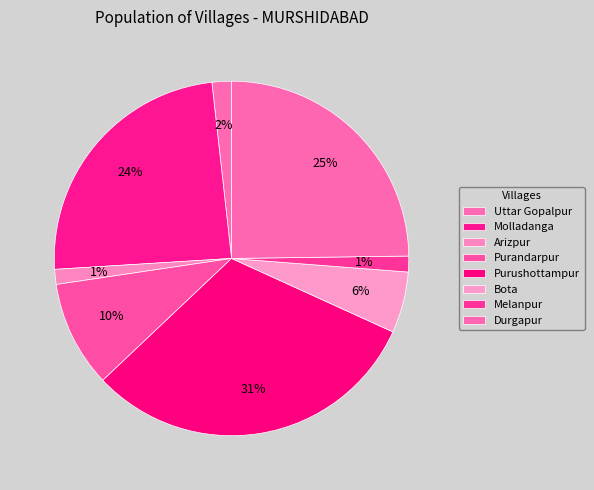

Approximately how many times larger is the value at Uttar Gopalpur compared to Bota?

0.3